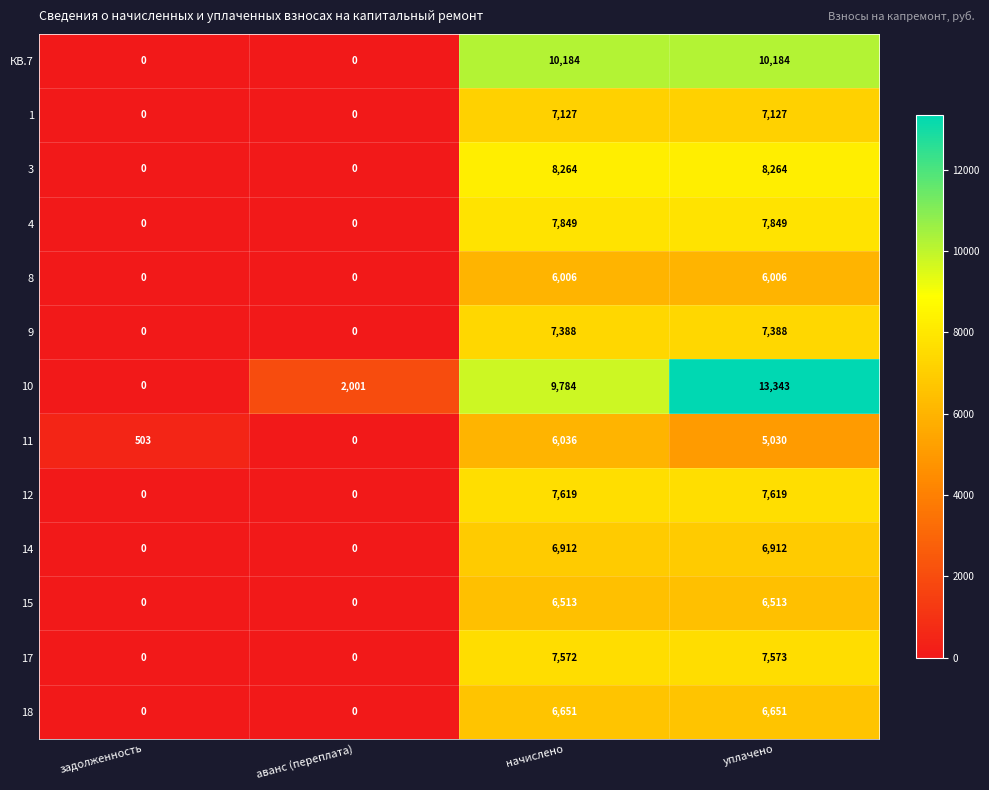

How many distinct data groups are displayed?

13